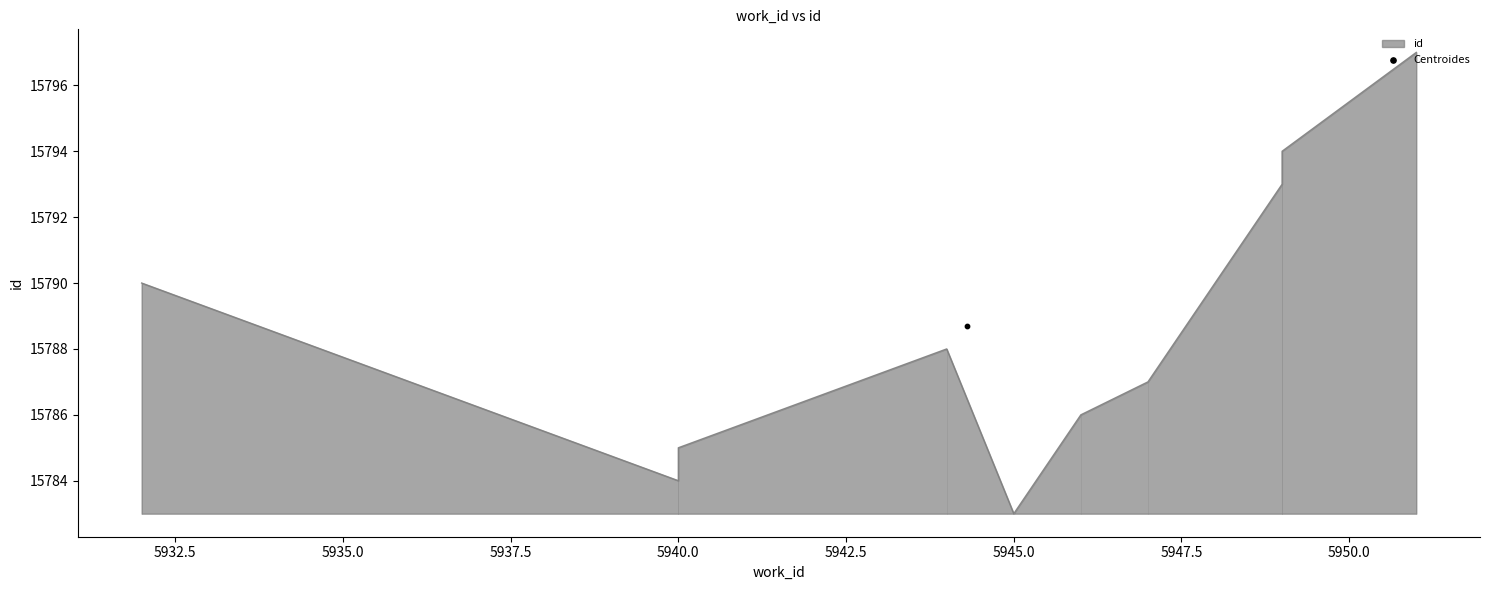

What is the ratio of the value at 5945 to the value at 5949?

1.0